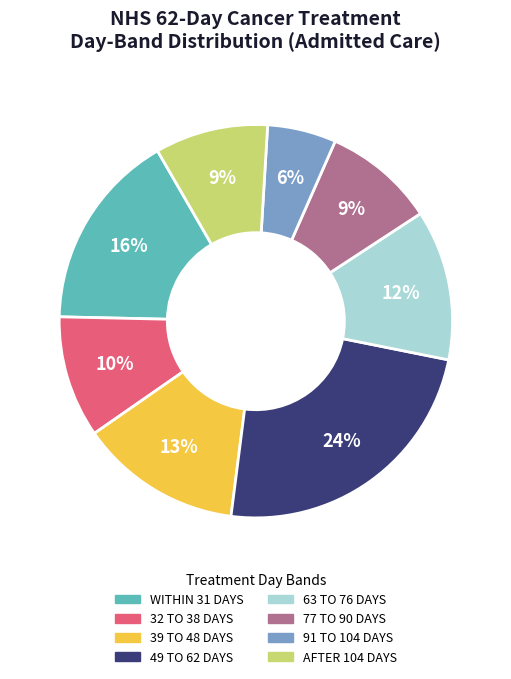

Is there any slice that represents more than half of the pie?

No